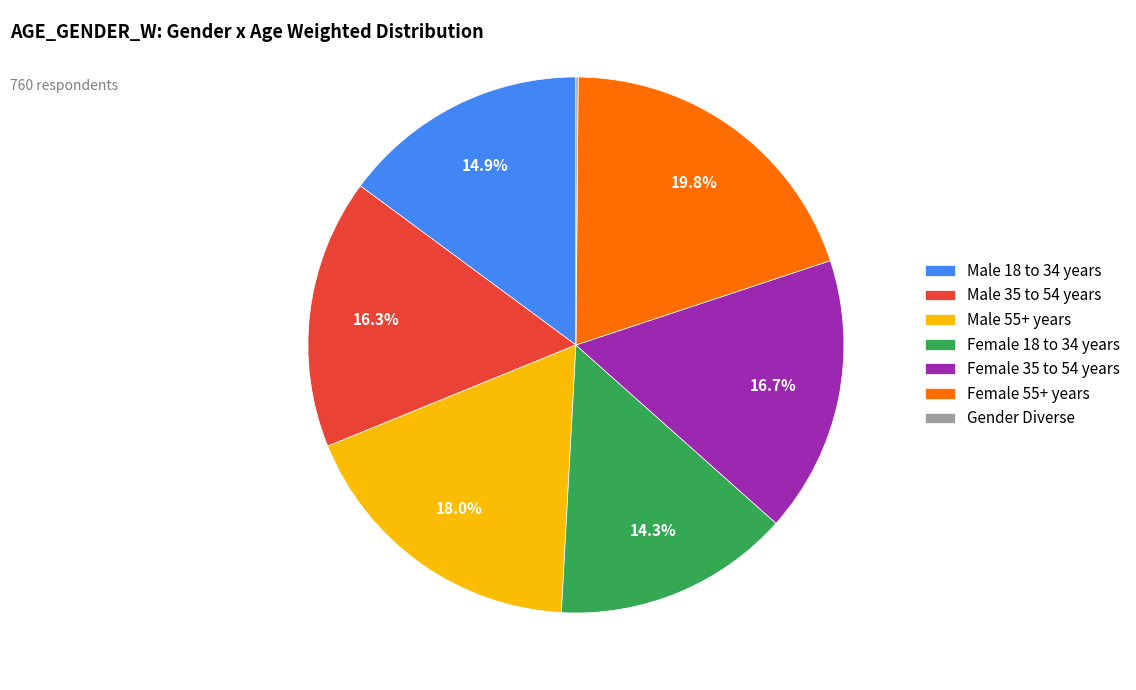

How much of the chart is everything except Female 35 to 54 years?

83.3%